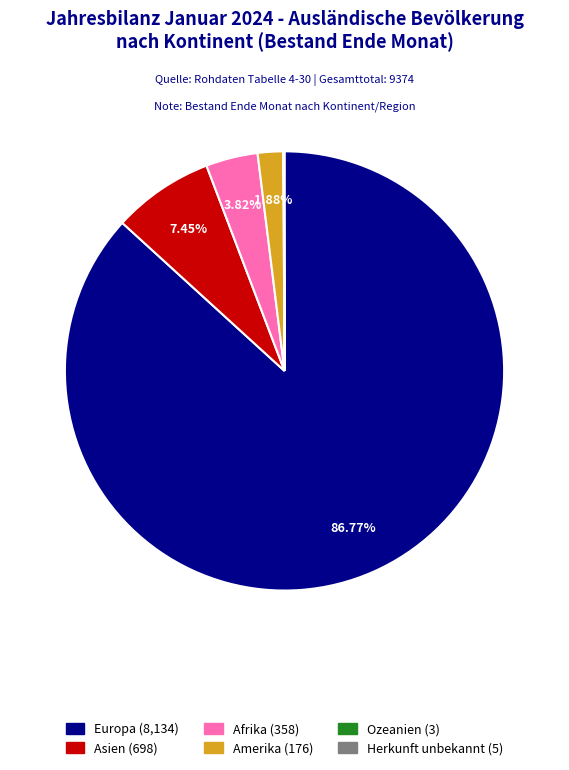

Between Europa and Amerika, which is larger?

Europa